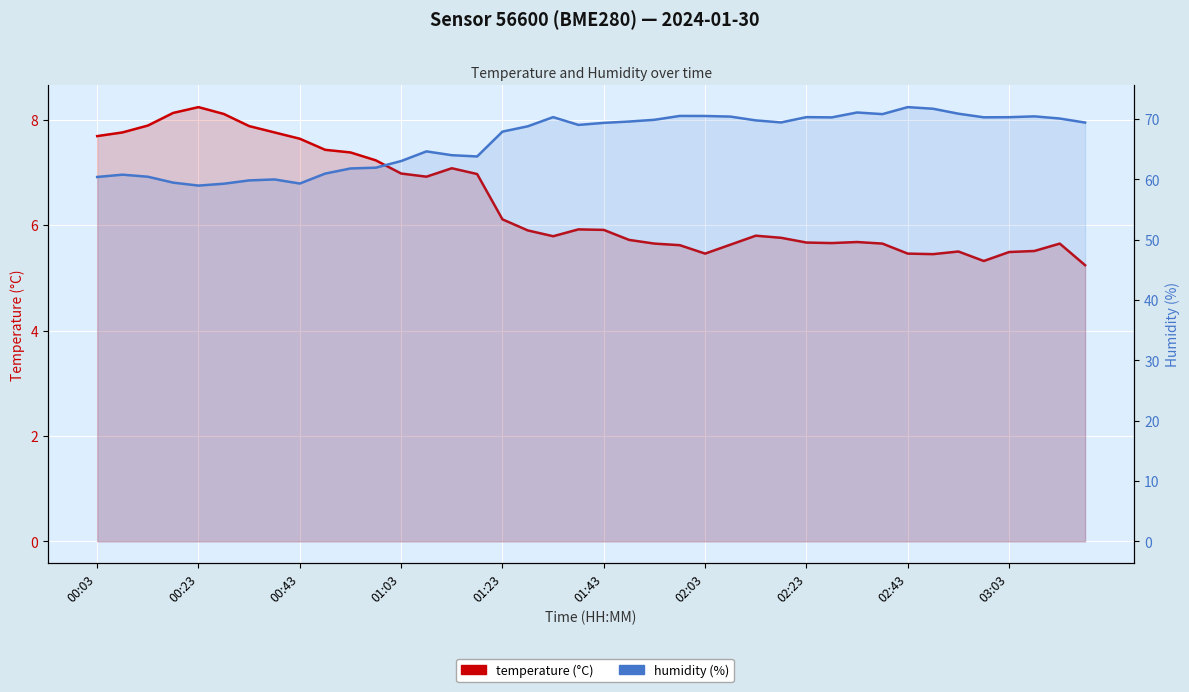

How many lines are shown in the chart?

2